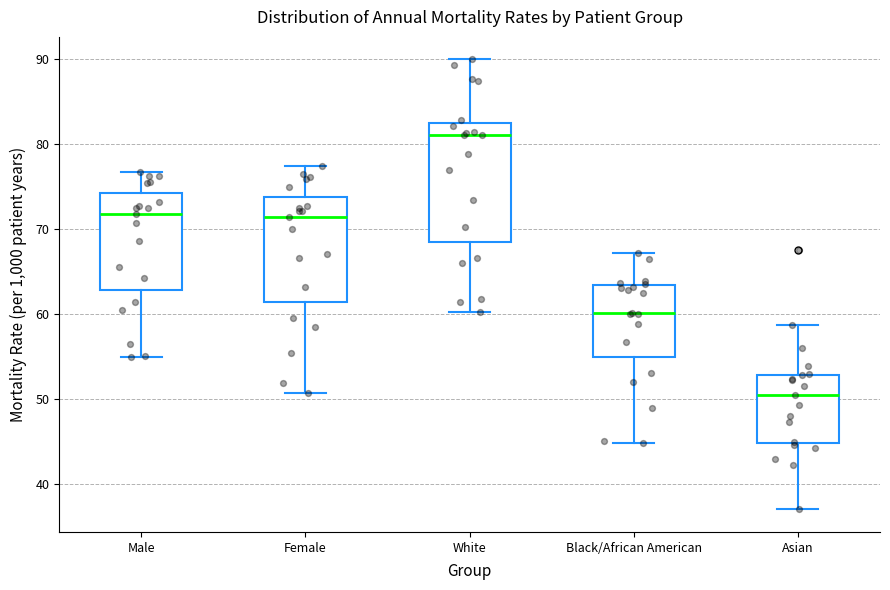

Reading left to right, read every box against the y-axis: the position of its median line, the range the box covers, and the ends of its whiskers. The values are not printed on the chart, so give them approximately, as read against the axis.

Male: median 72, box 63 to 74, whiskers 55 to 77
Female: median 71, box 61 to 74, whiskers 51 to 78
White: median 81, box 68 to 83, whiskers 60 to 90
Black/African American: median 60, box 55 to 63, whiskers 45 to 67
Asian: median 51, box 45 to 53, whiskers 37 to 59